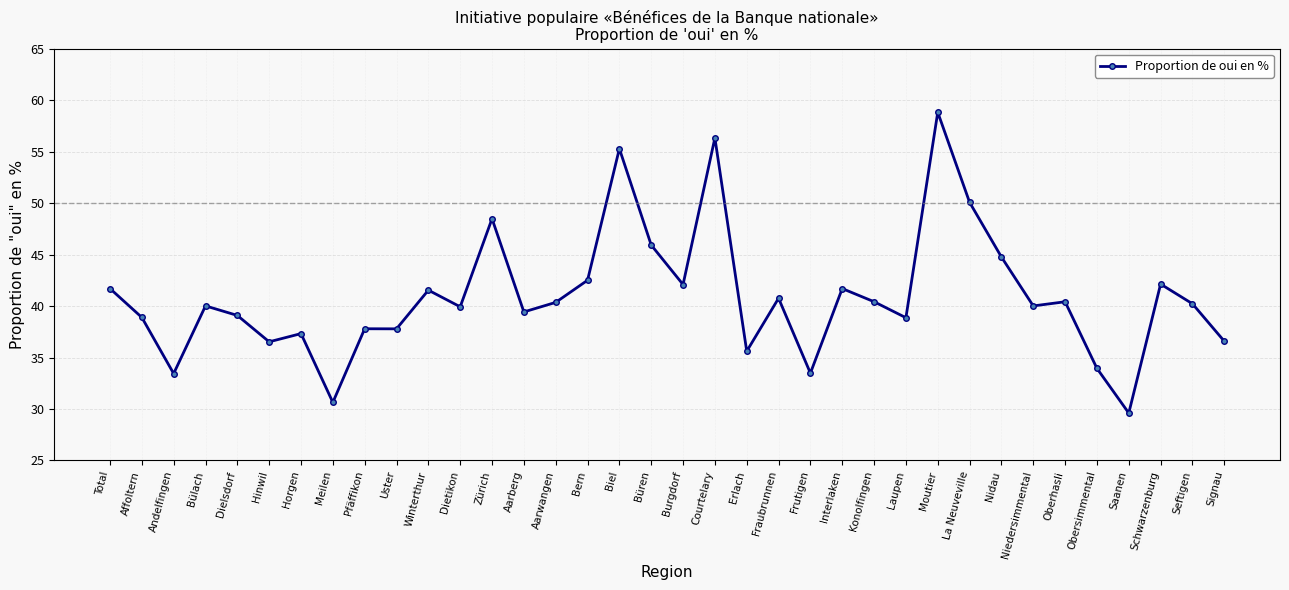

What is the smallest value displayed?

29.6